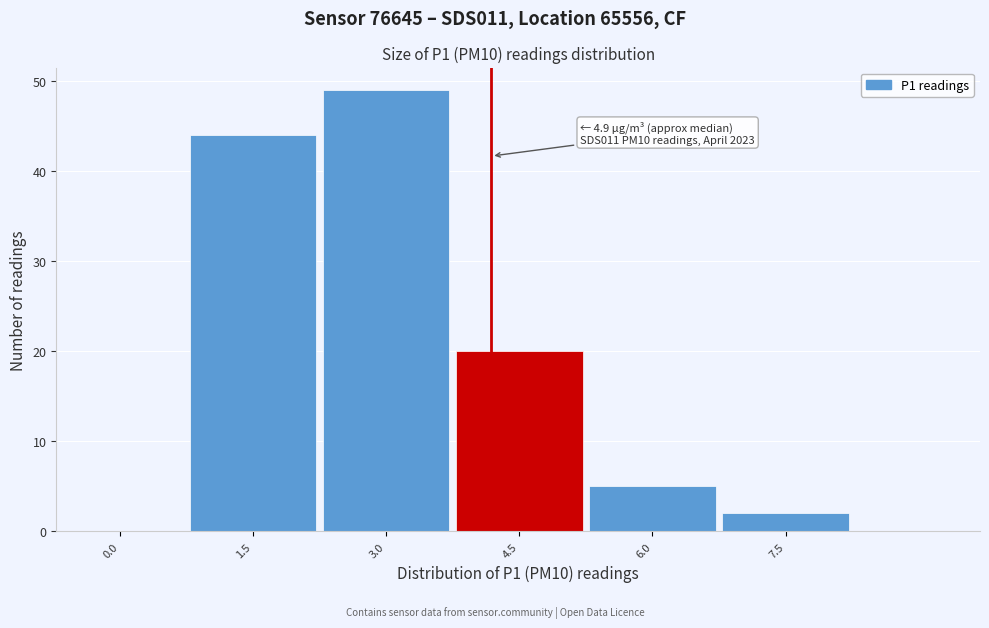

Reading left to right, list all the values displayed in this chart.

0.0=0	1.5=44	3.0=49	4.5=20	6.0=5	7.5=2